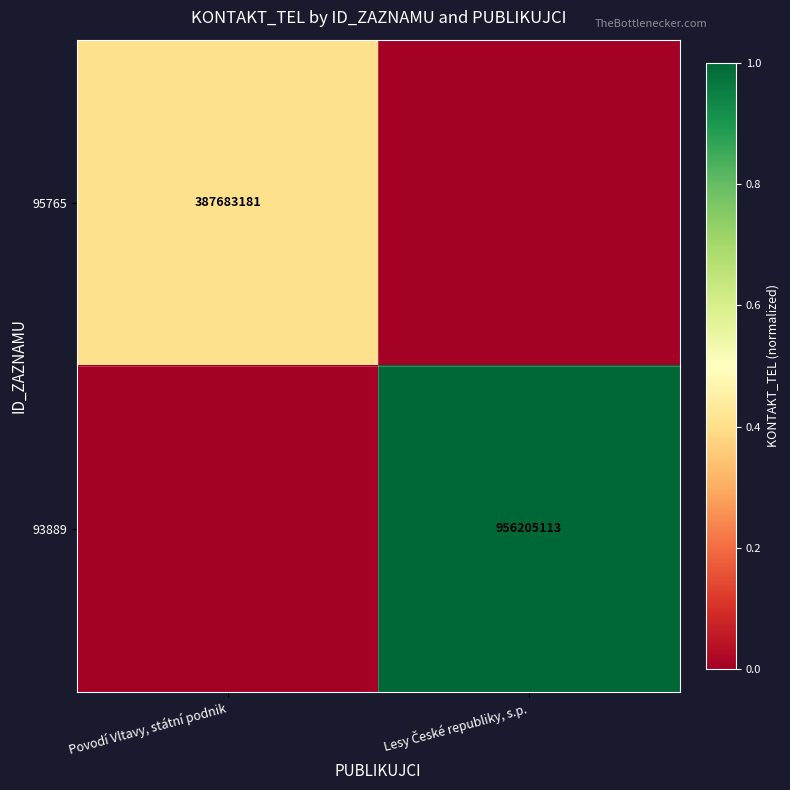

The 95765 series shows 678483663 at Povodí Vltavy, státní podnik. True or false?

False